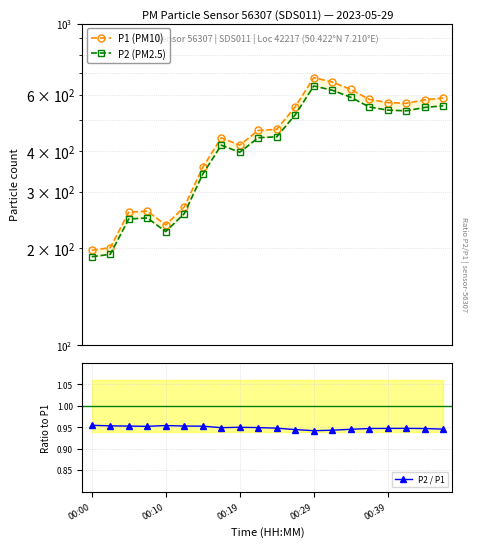

Does the chart display data point markers on the line(s)?

Yes